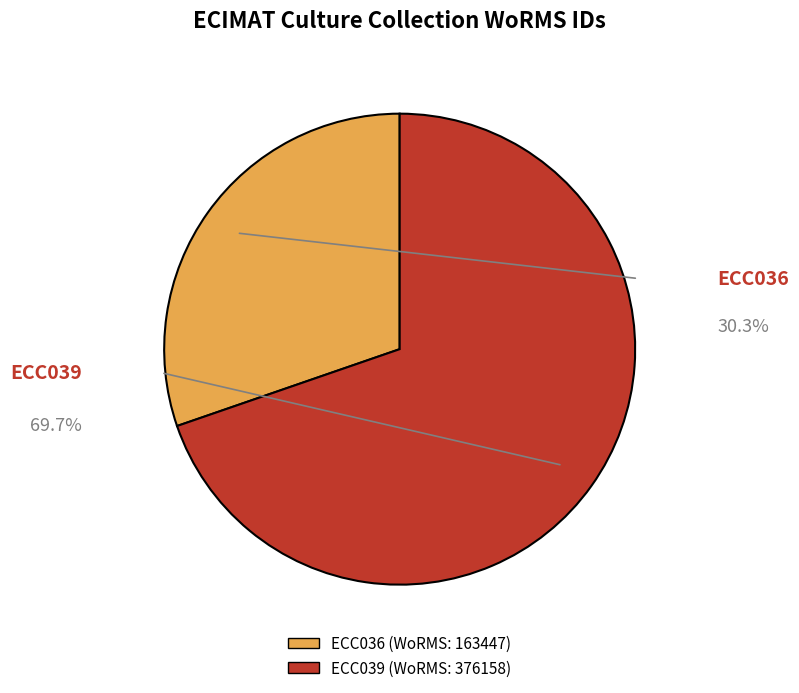

Combined, do ECC036 and ECC039 account for over 50%?

Yes